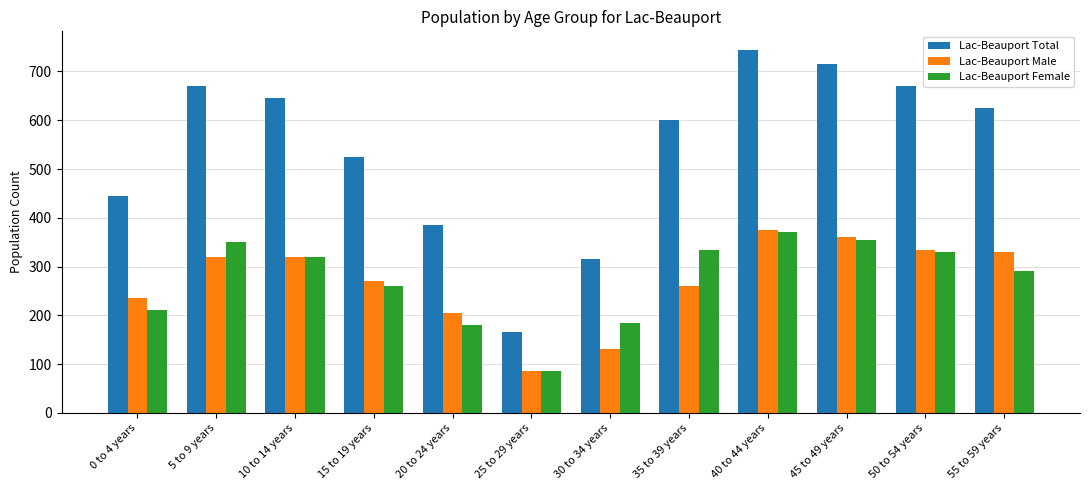

How many distinct data groups are displayed?

3